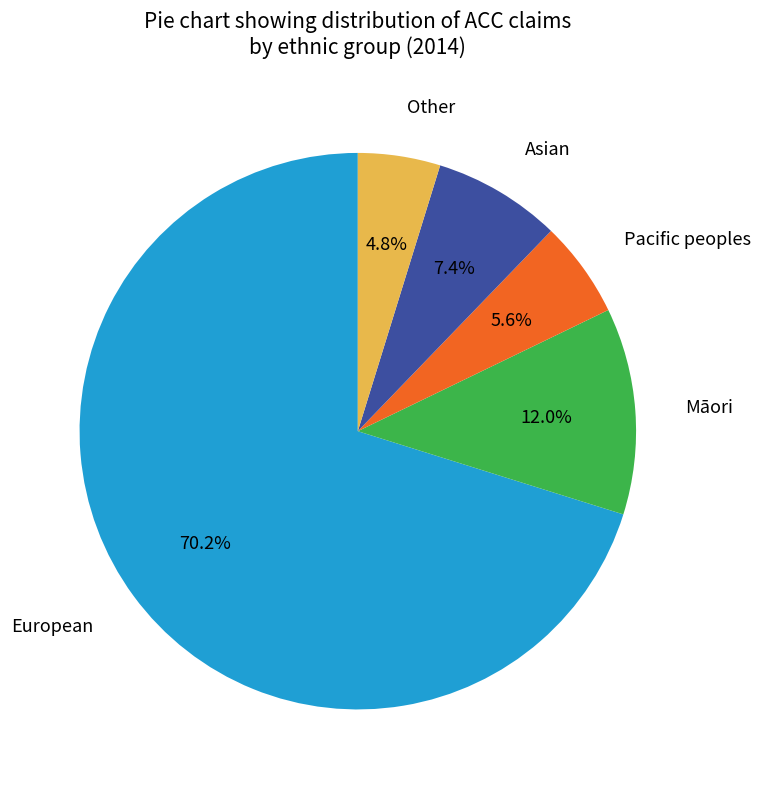

To the nearest percent, what is the combined percentage of Māori and Asian?

19%